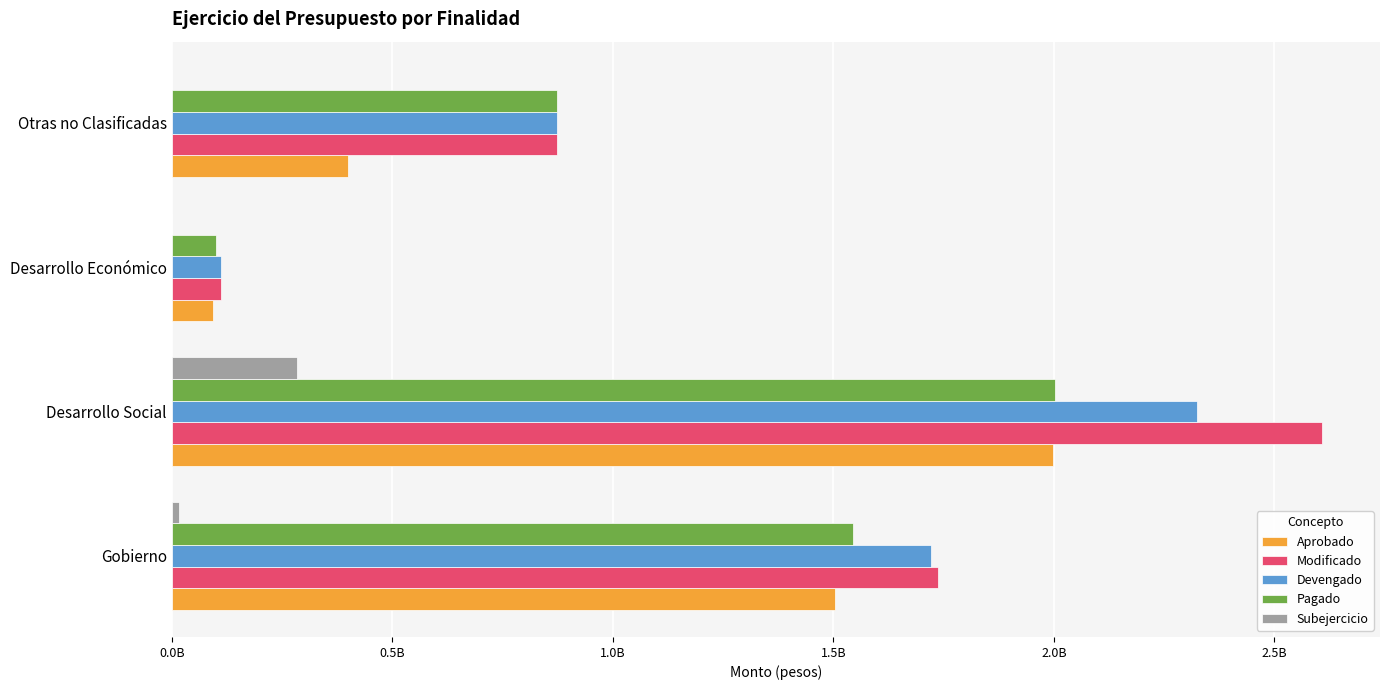

What is the difference between the maximum and minimum values in the Modificado series?

2497364395.8